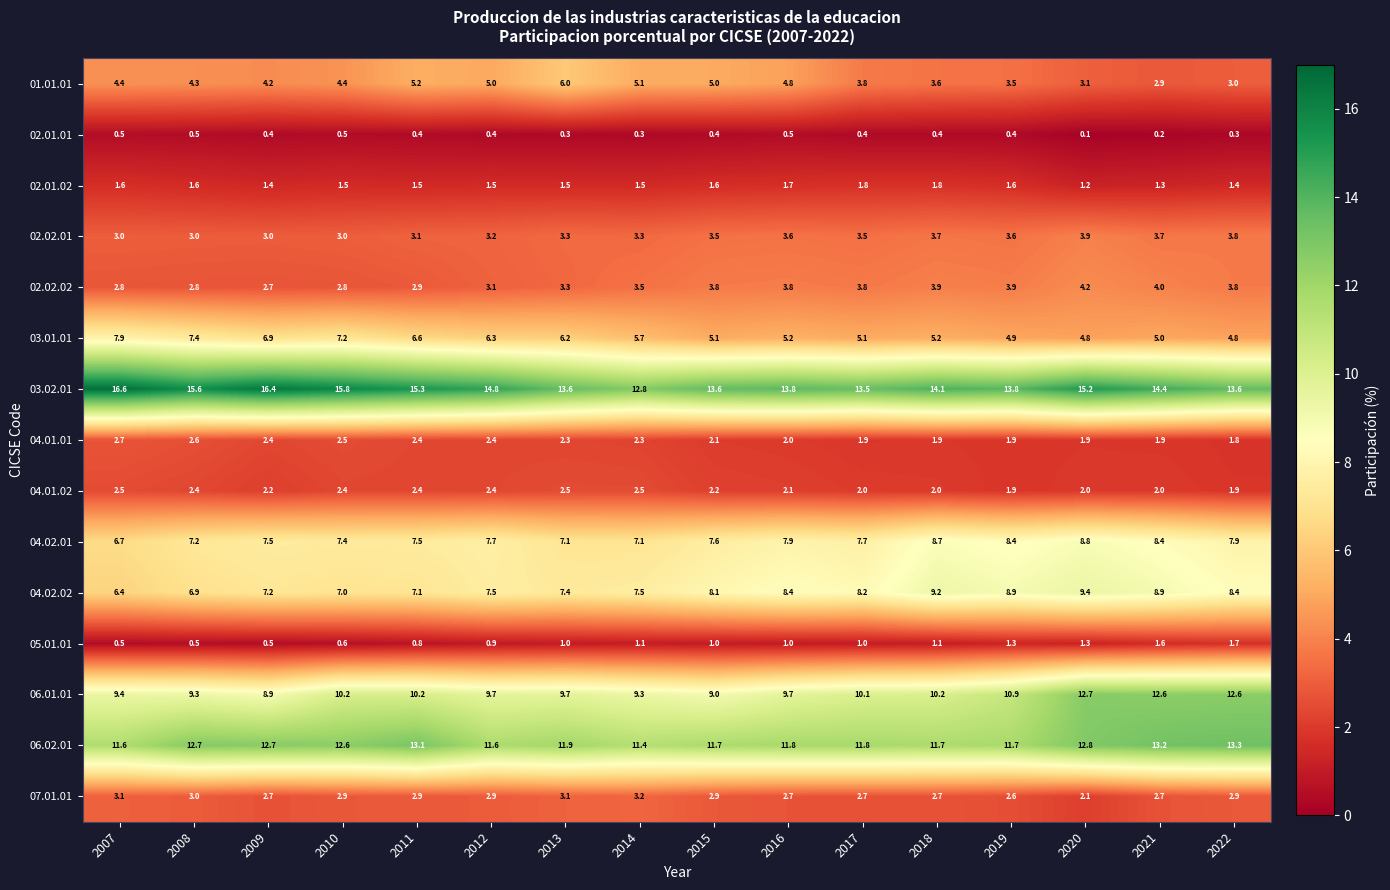

What is the sum of all 02.01.01 values?

6.0